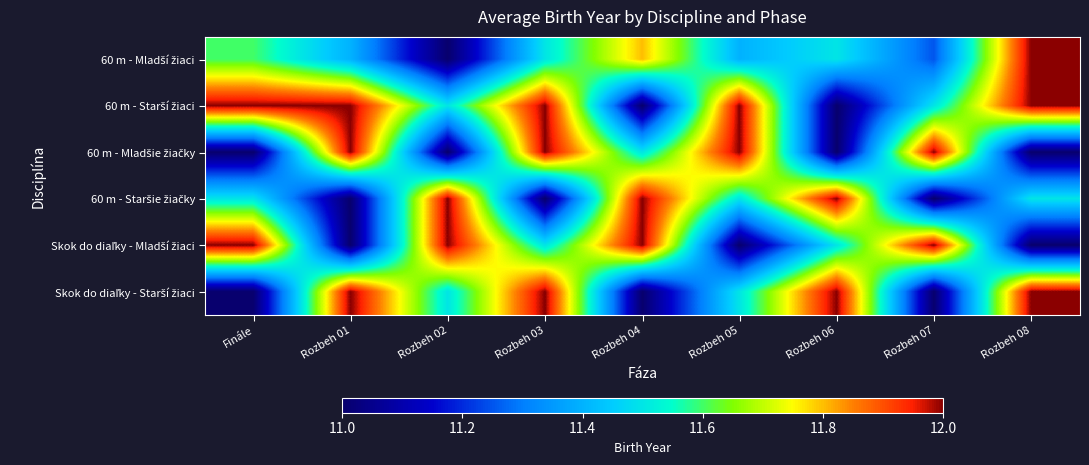

What is the total value across all series at Finále?

69.1